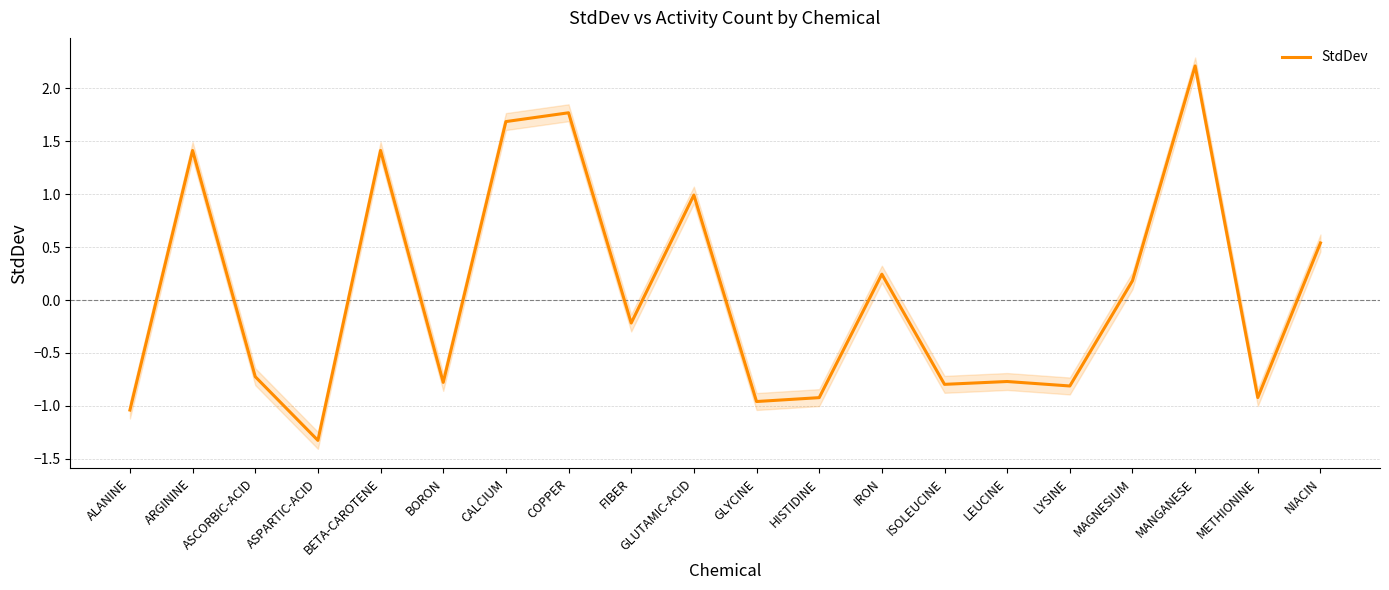

Where is the first local minimum?

ASPARTIC-ACID